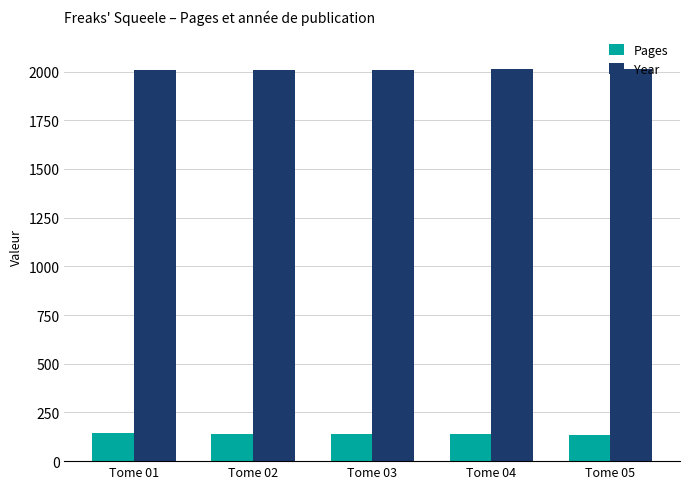

What are all the series names shown in the legend?

Pages, Year